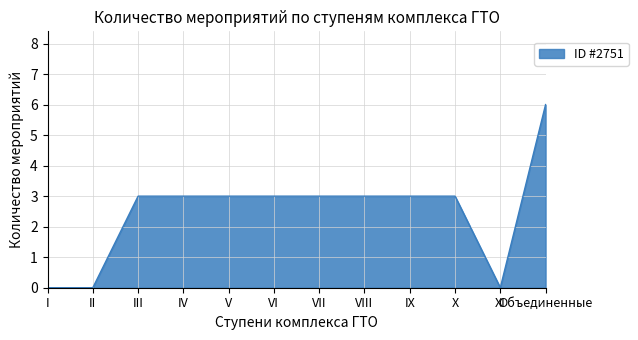

Approximately how many times larger is the value at X compared to IV?

1.0